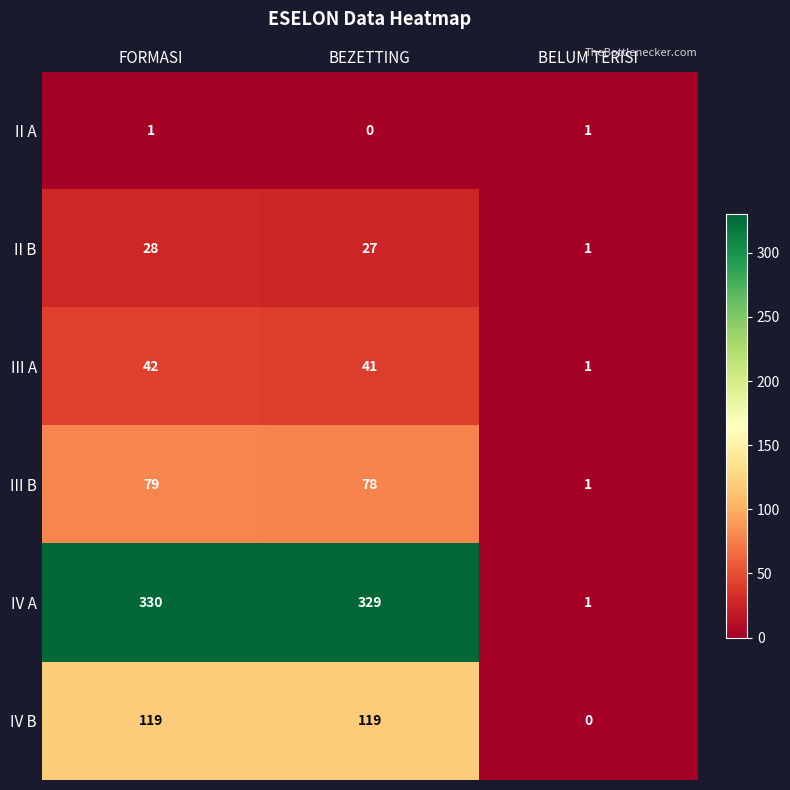

Which label corresponds to the largest value in the chart?

FORMASI